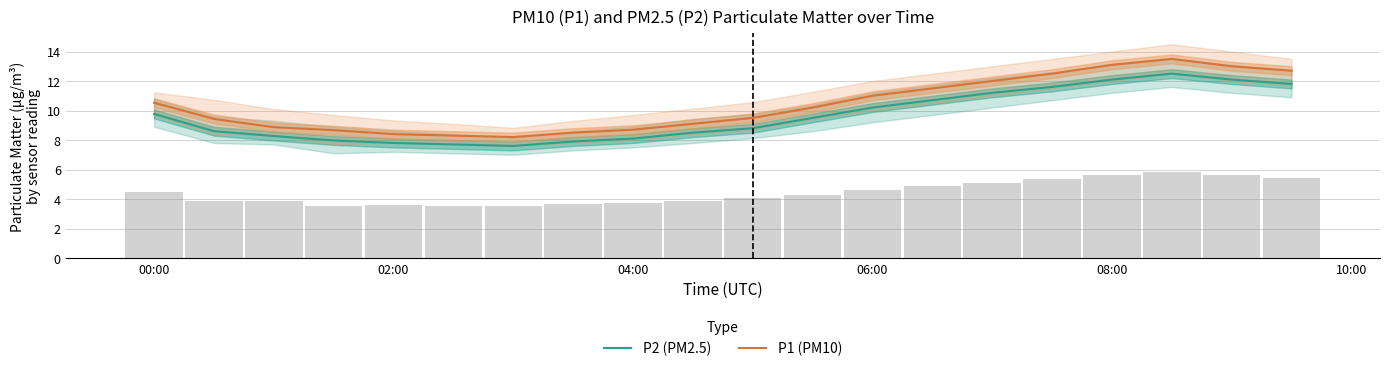

True or false: P2 (PM2.5) and P1 (PM10) cross at least once.

False